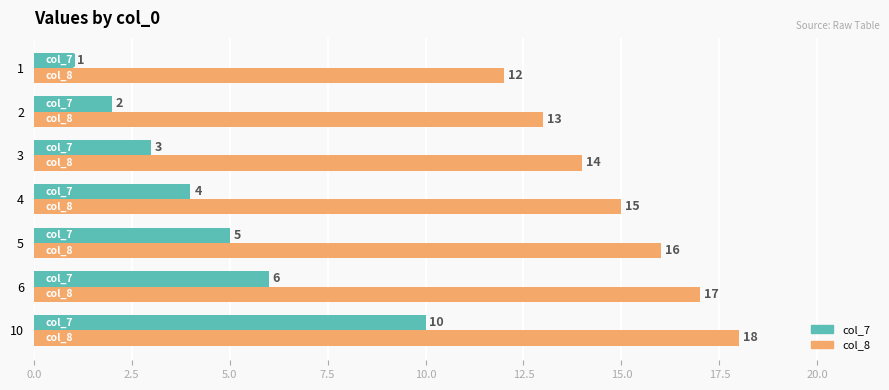

Which category has the highest value in the col_7 series?

10